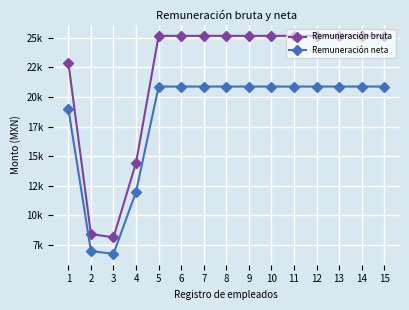

At which category is the sum across all series the highest?

5